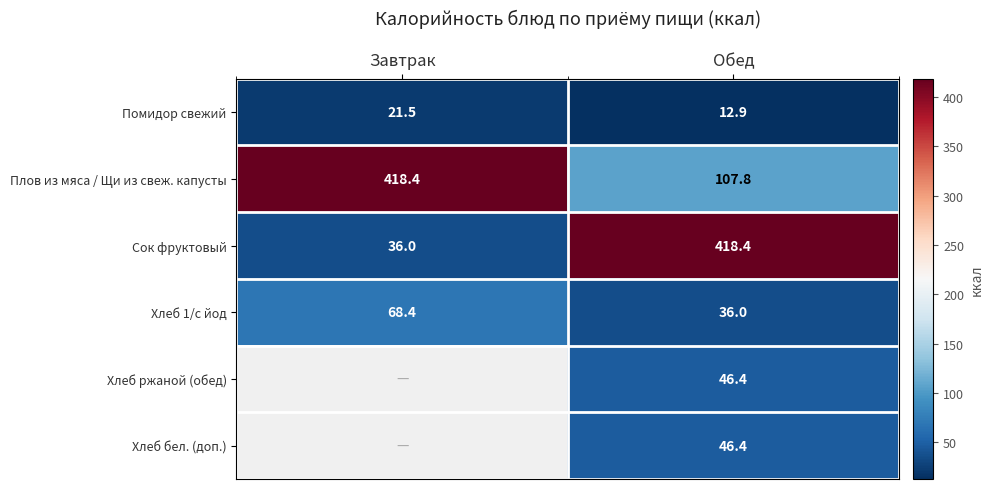

What is the difference between the highest and lowest values at Обед?

405.5